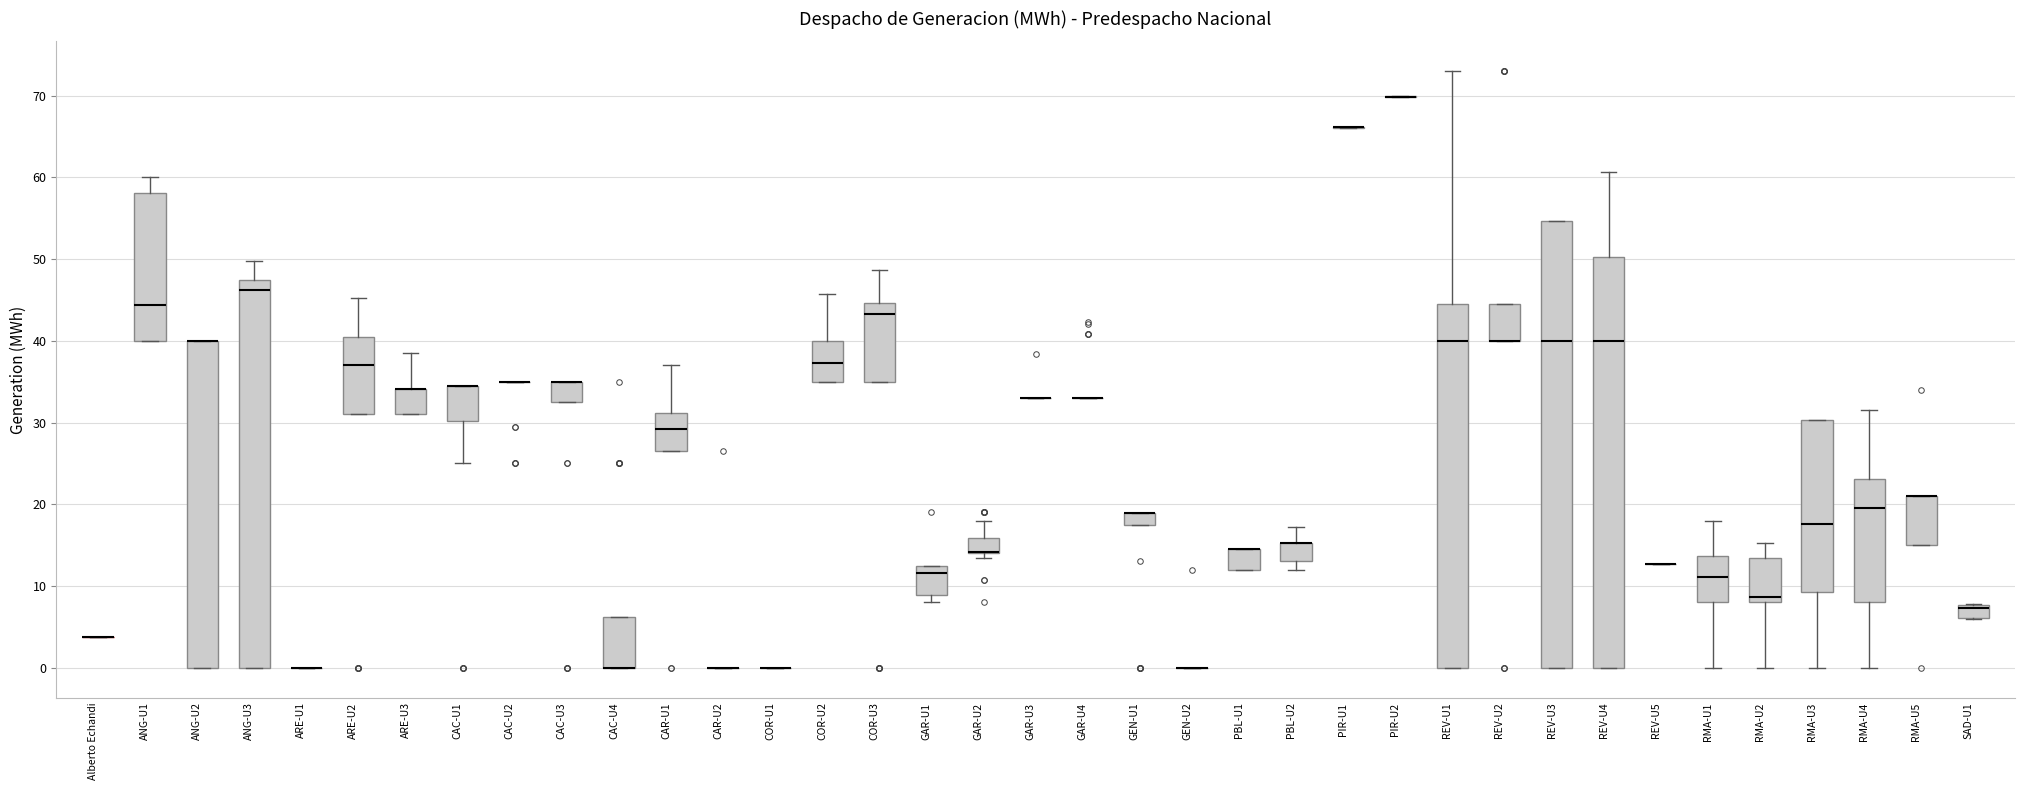

Where does the median line of the box for ANG-U1 sit on the y-axis? The values are not printed on the chart, so give them approximately, as read against the axis.

44